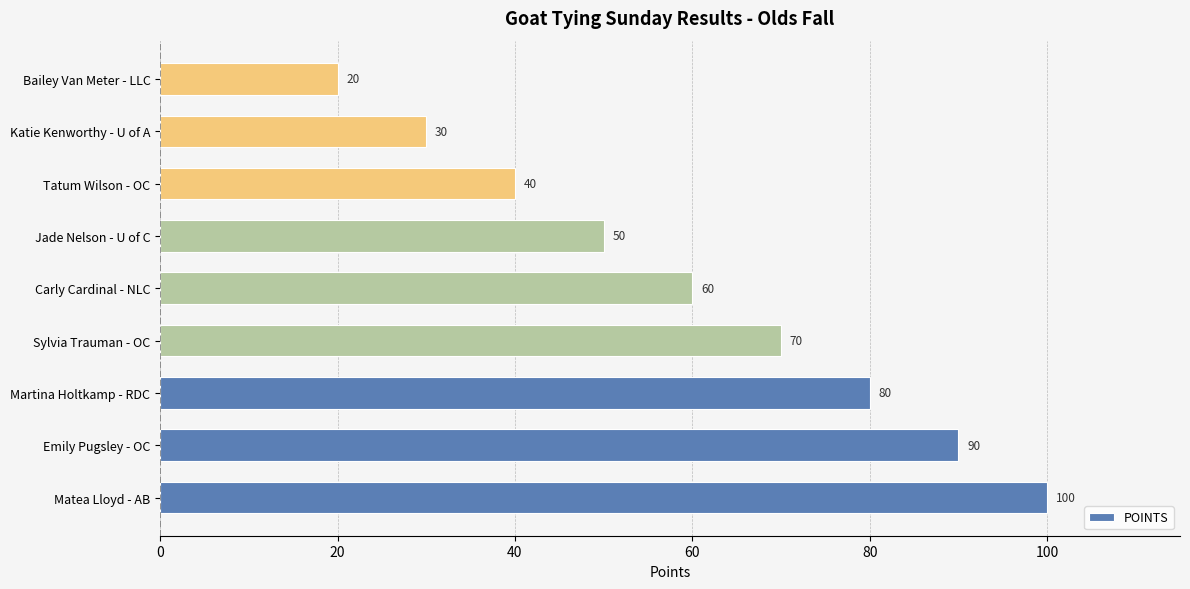

Is it true that the value at Carly Cardinal - NLC is 60?

True